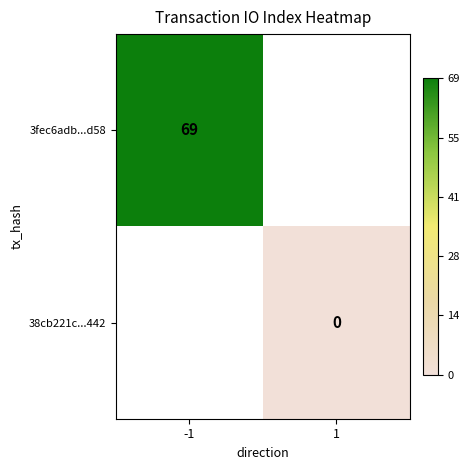

Is the value of 38cb221c...442 at 1 greater than the value of 3fec6adb...d58 at -1?

No